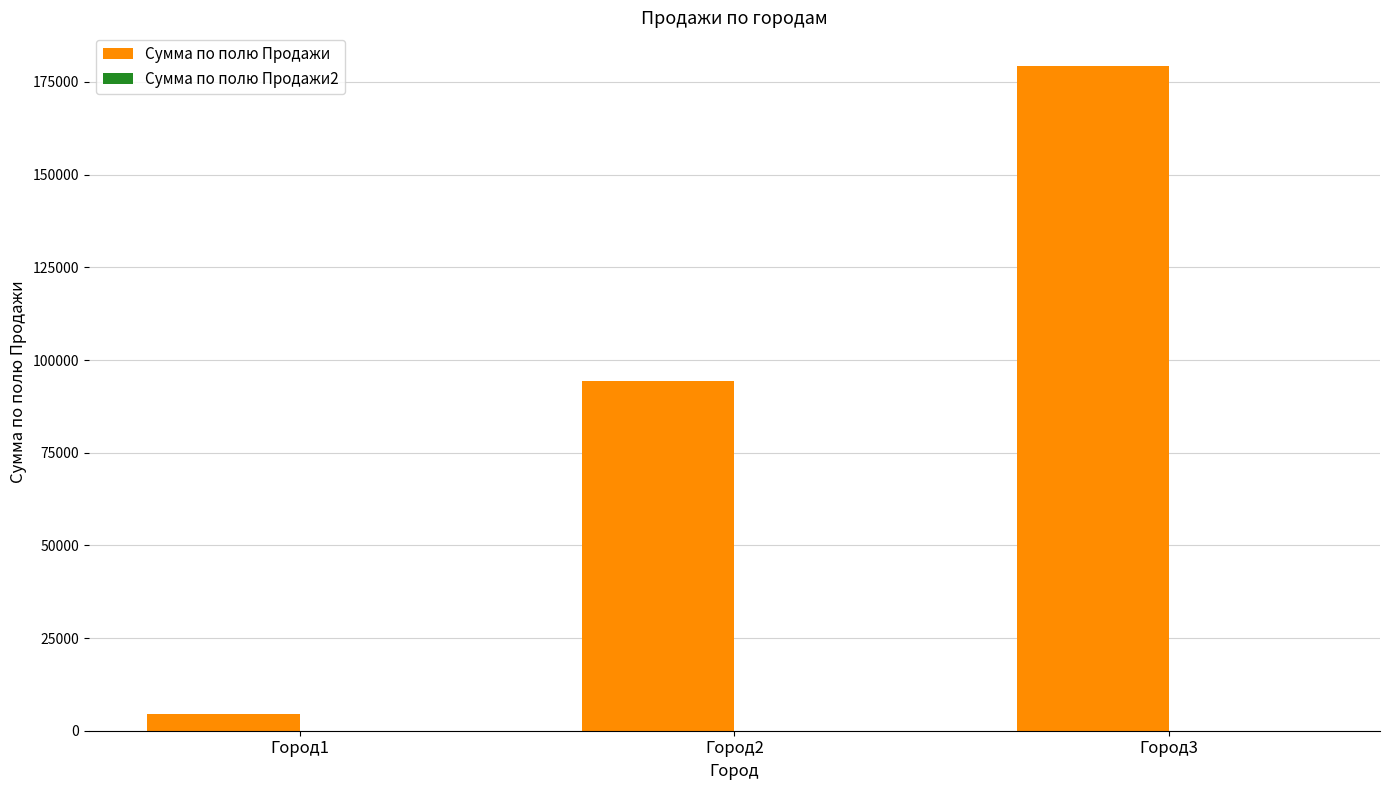

What is the sum of all Сумма по полю Продажи values?

278267.0